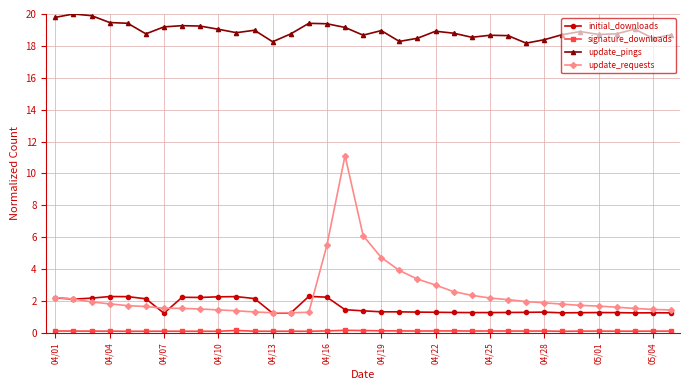

How many lines are shown in the chart?

4